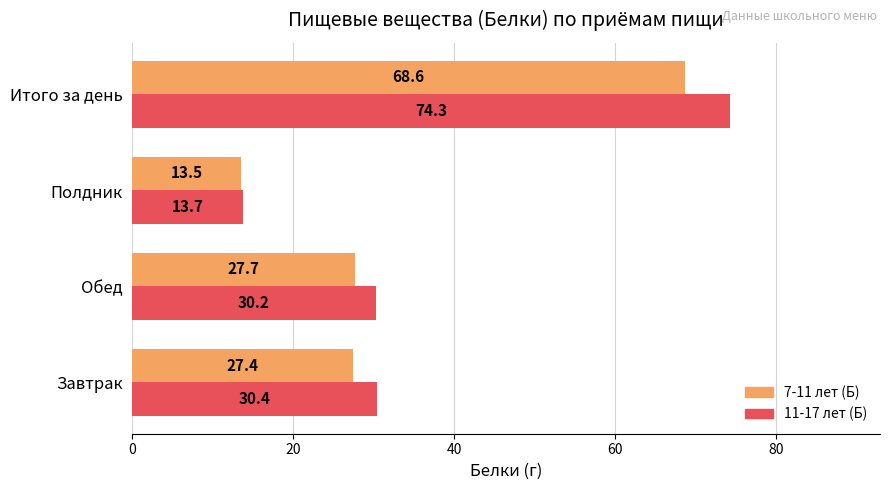

Rank the categories by 7-11 лет (Б) value from lowest to highest.

Полдник, Завтрак, Обед, Итого за день